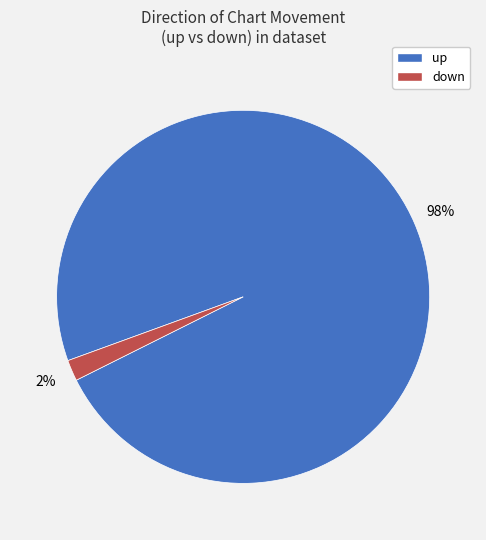

True or false: down accounts for 2% of the total.

True